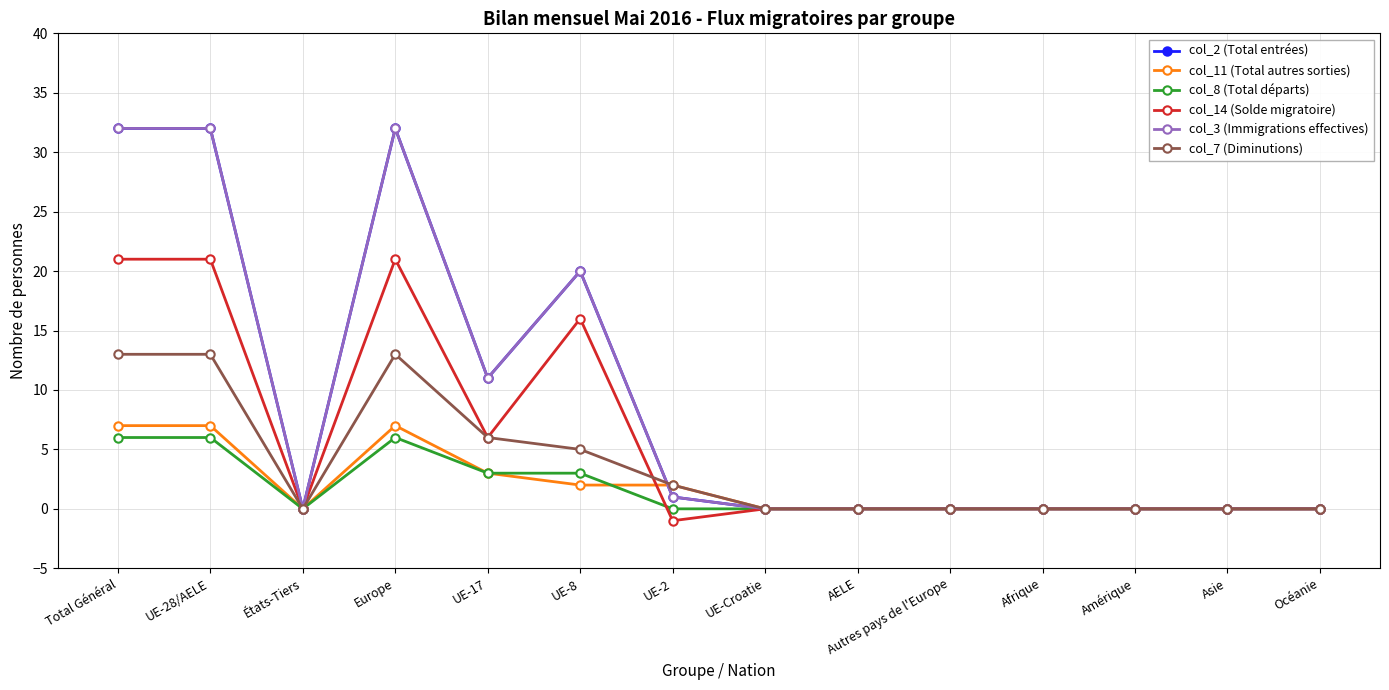

What is the sum of the col_7 (Diminutions) values at UE-17 and Total Général?

19